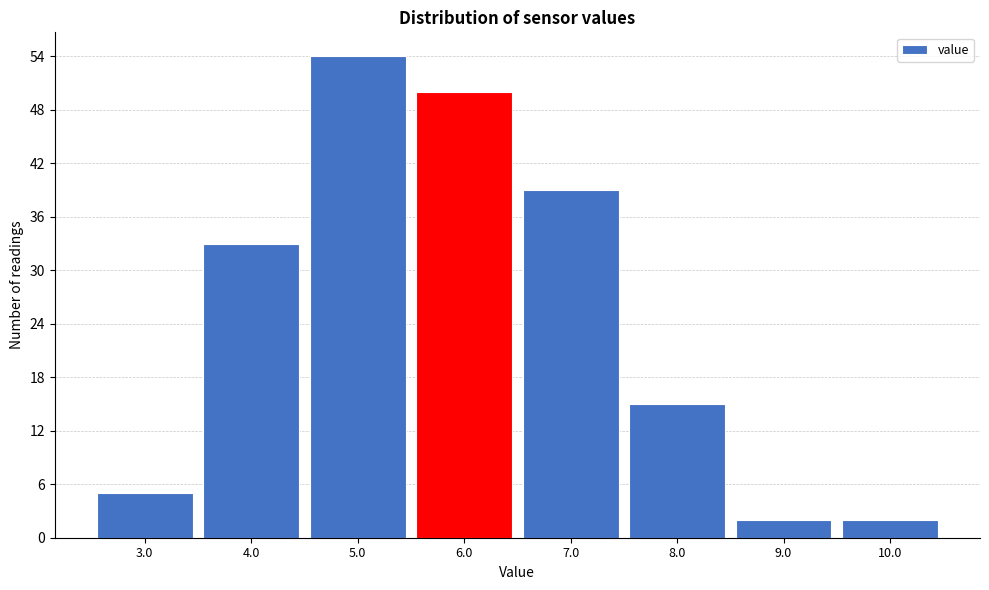

Reading left to right, transcribe this chart: for each bar, give the range it covers on the x-axis and its height. The values are not printed on the chart, so give them approximately, as read against the axis.

2.5 to 3.5: 5
3.5 to 4.5: 33
4.5 to 5.5: 54
5.5 to 6.5: 50
6.5 to 7.5: 39
7.5 to 8.5: 15
8.5 to 9.5: 2
9.5 to 10.5: 2